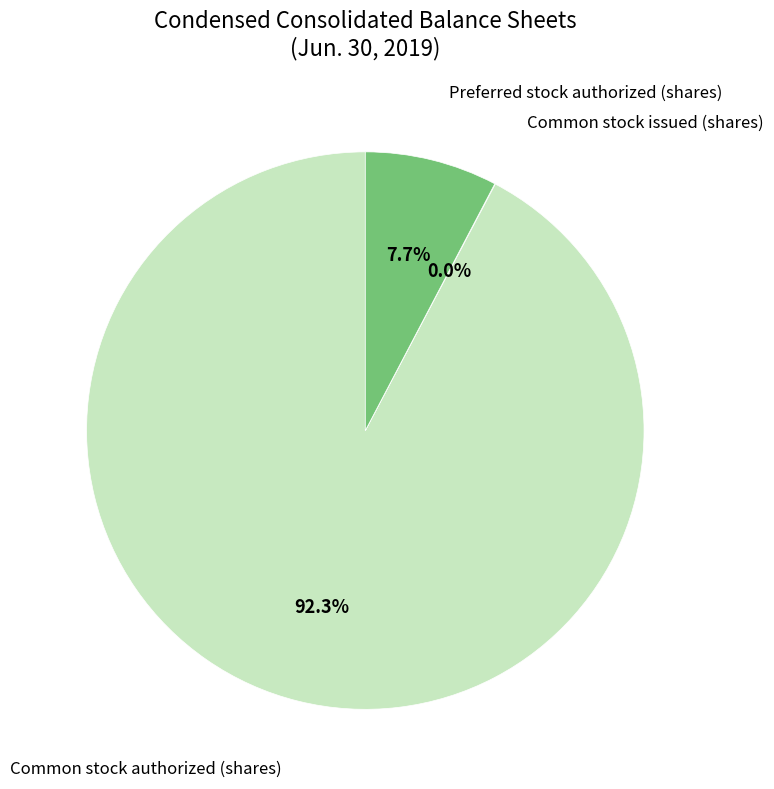

Does any single category account for the majority?

Yes